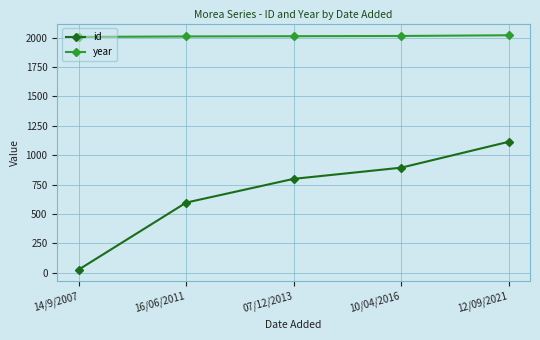

Which series changed the most between 10/04/2016 and 12/09/2021?

id